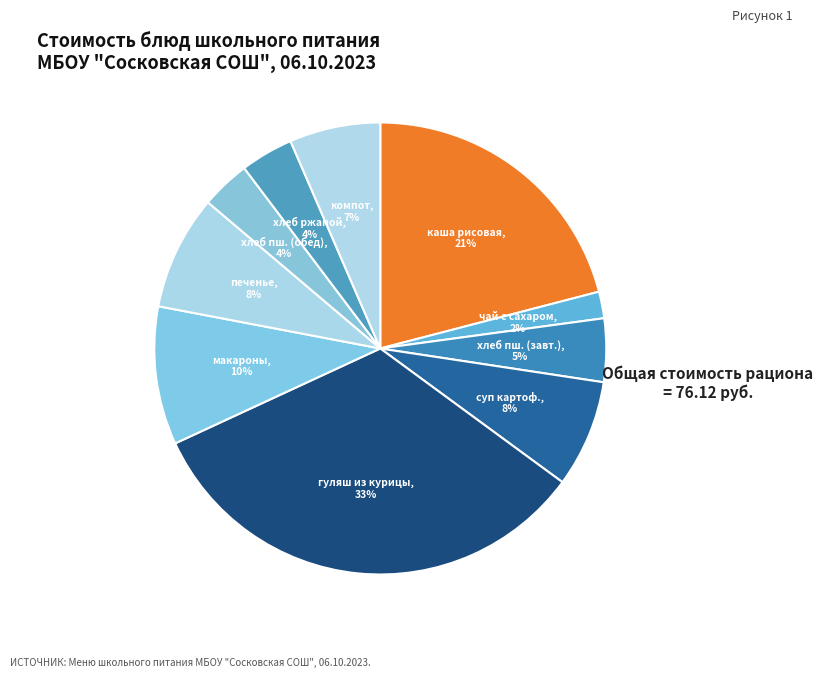

Count the number of slices in the pie.

10